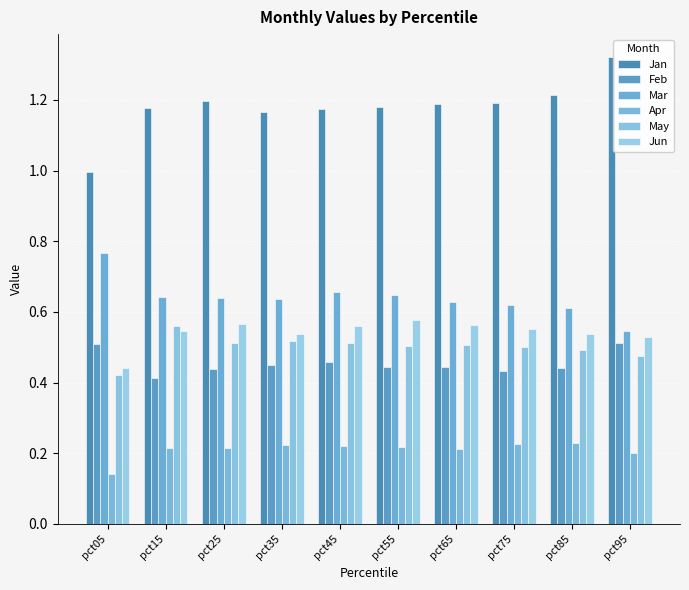

How many data points does each series have?

10